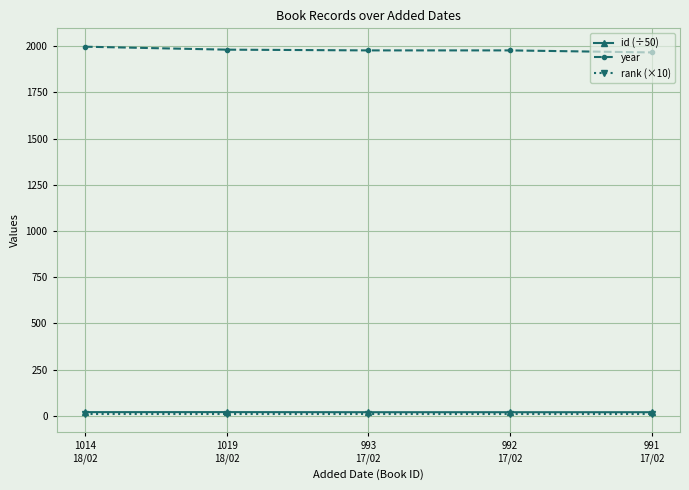

What is the label of the 4th point from the left?

992
17/02